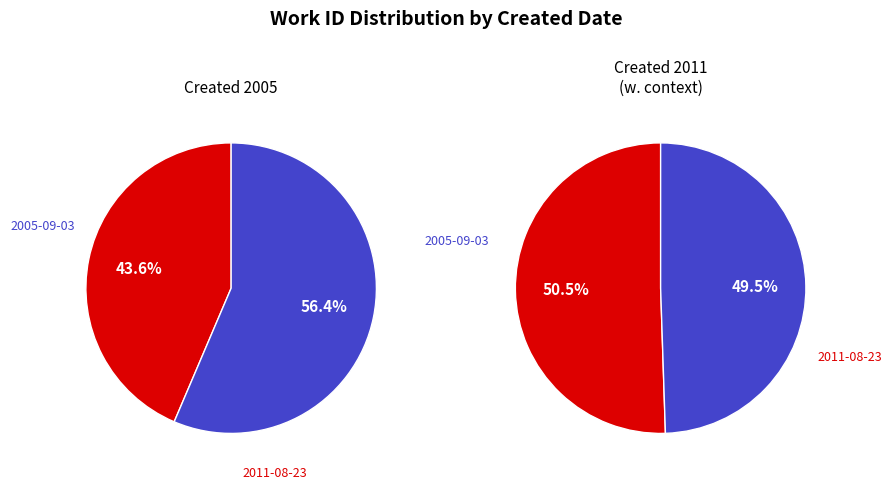

What is the smallest slice in the pie chart?

2005-09-03